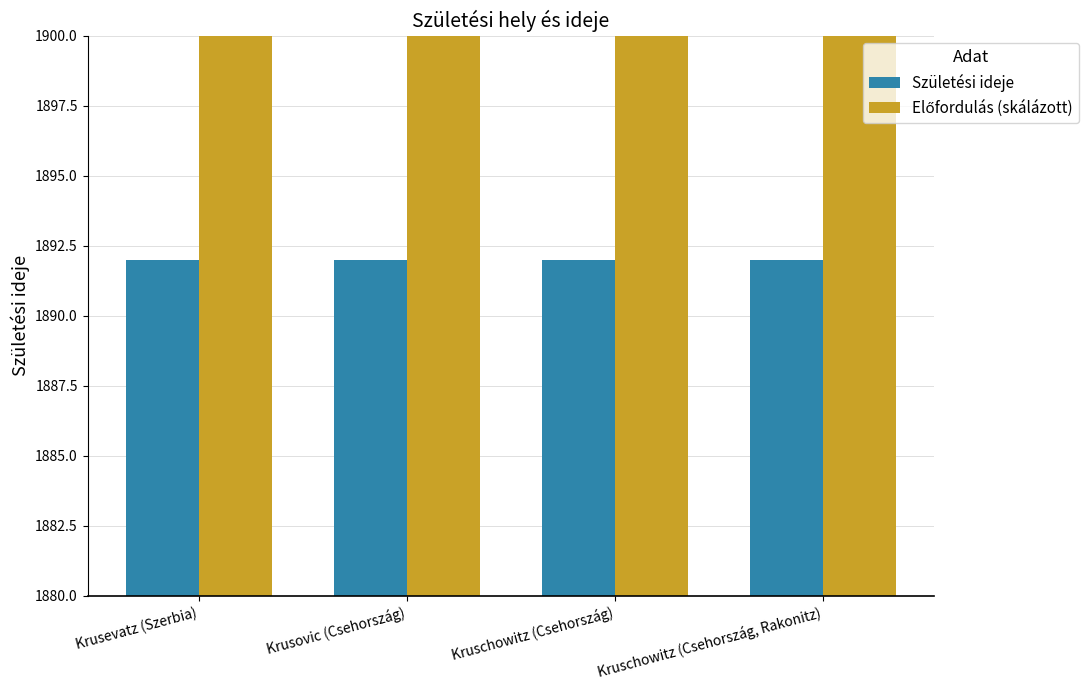

List the series in order of their peak value, highest first.

Előfordulás (skálázott), Születési ideje